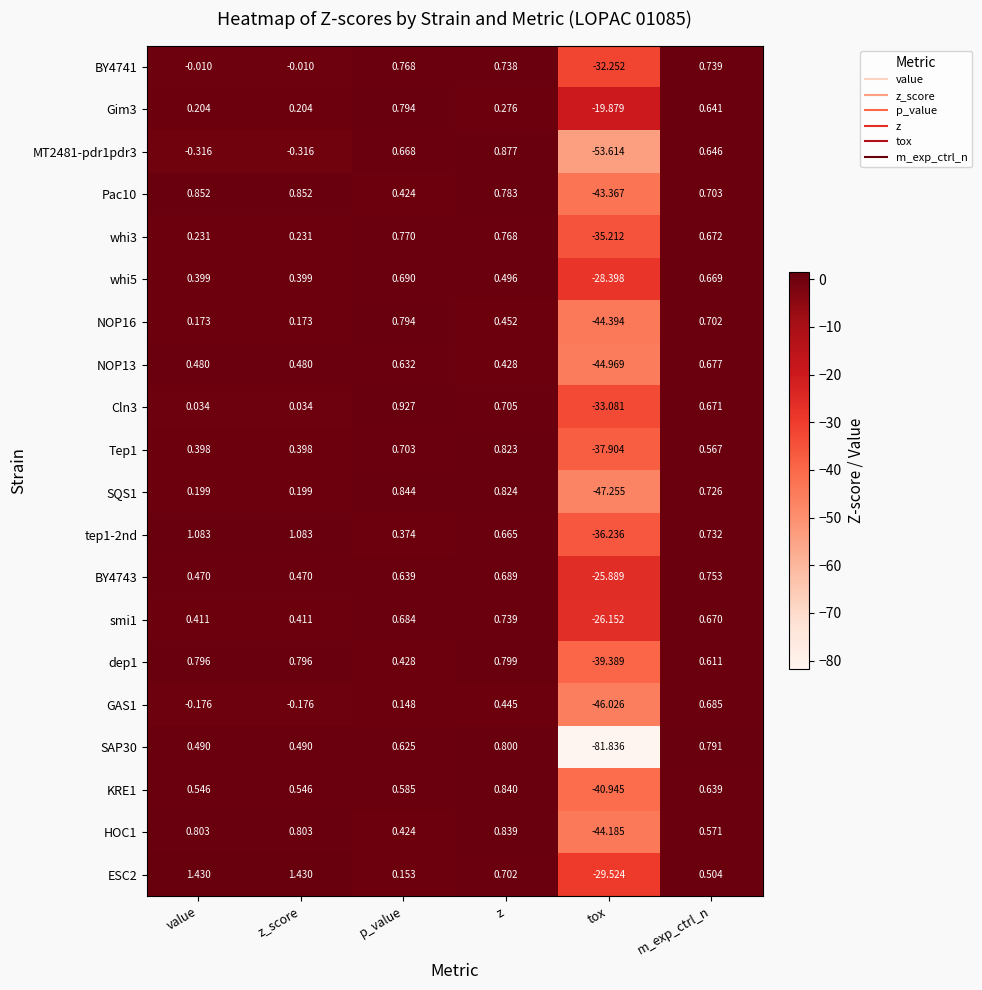

At which category is the sum across all series the highest?

z